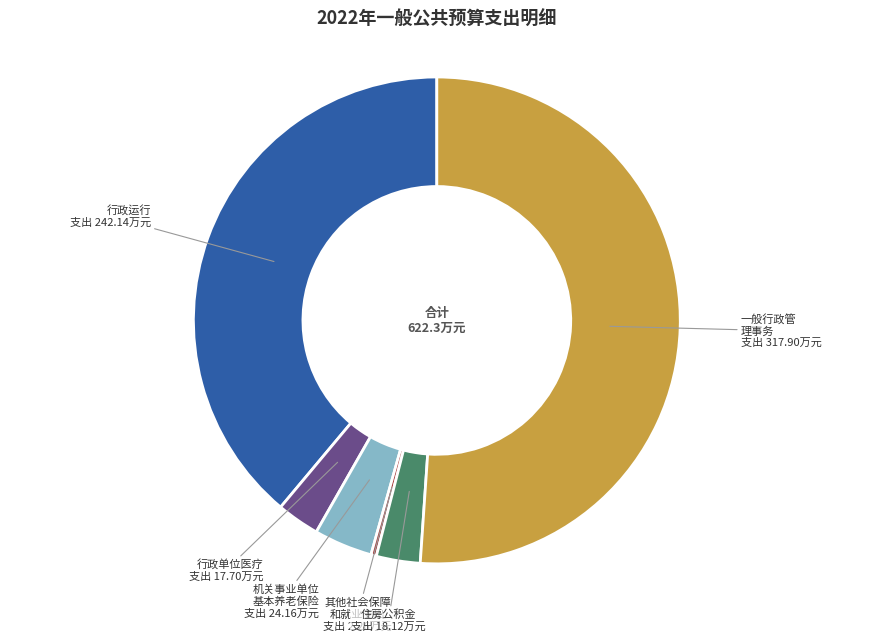

Is there any slice that represents more than half of the pie?

Yes